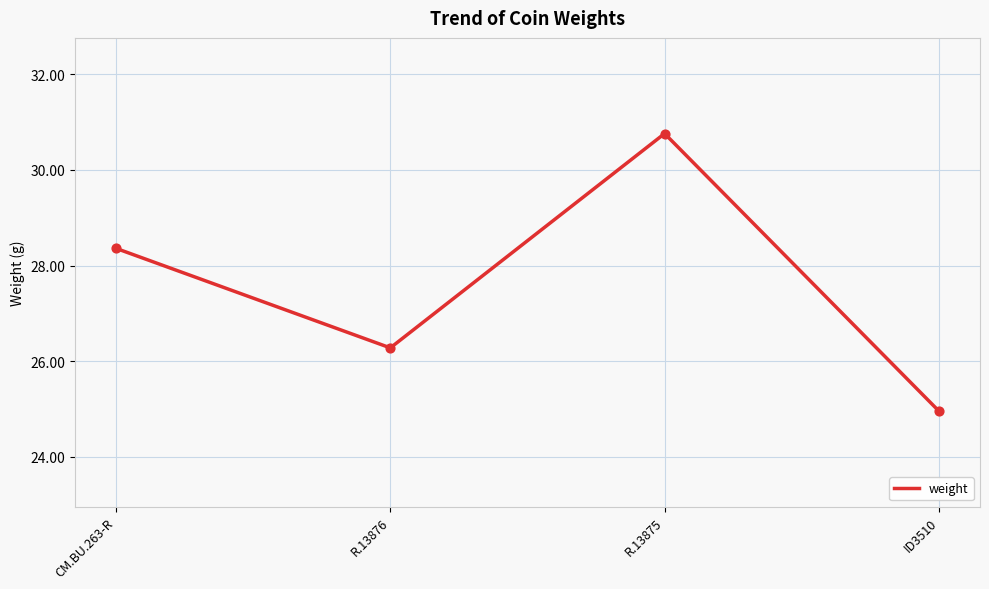

Between CM.BU.263-R and R.13876, which is larger?

CM.BU.263-R